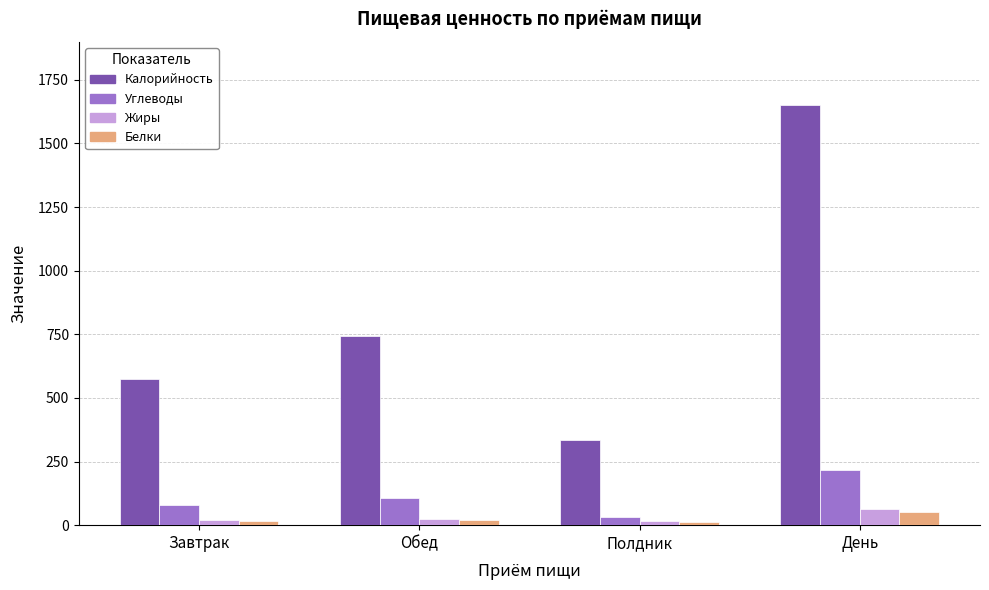

What position from the right is День?

1